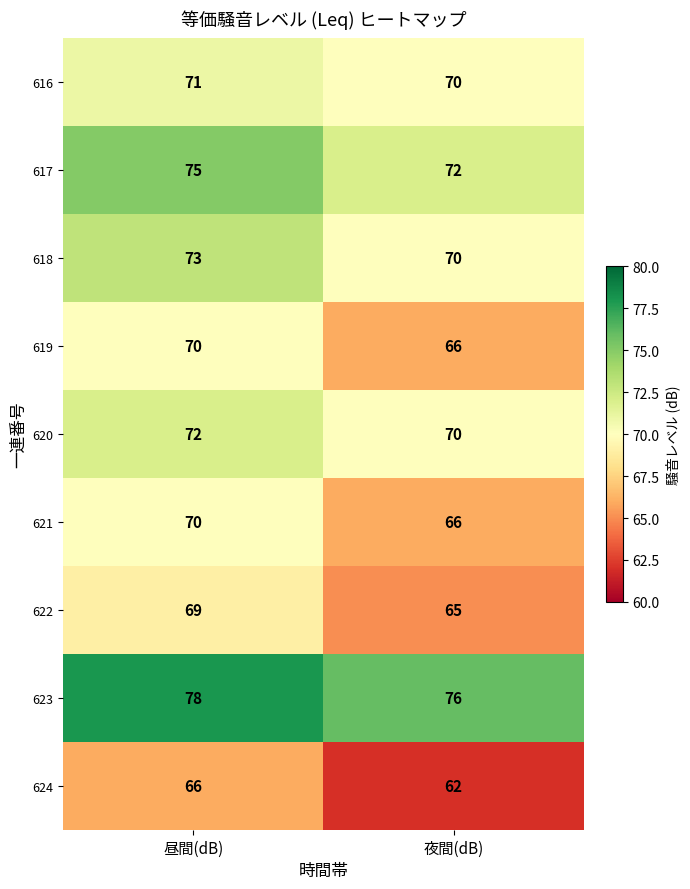

What is the difference between the maximum and minimum values in the 621 series?

4